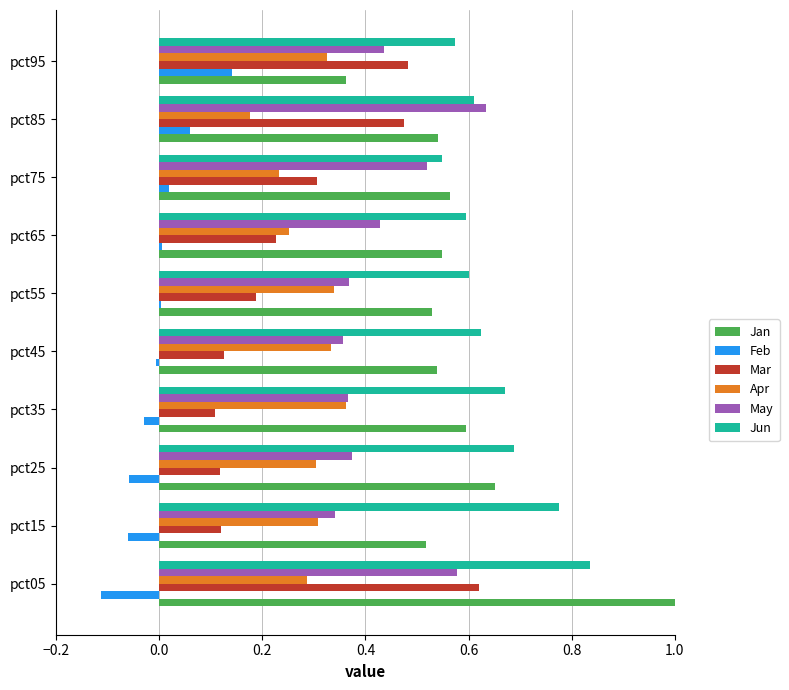

What is the difference between the Feb values at pct75 and pct25?

0.1